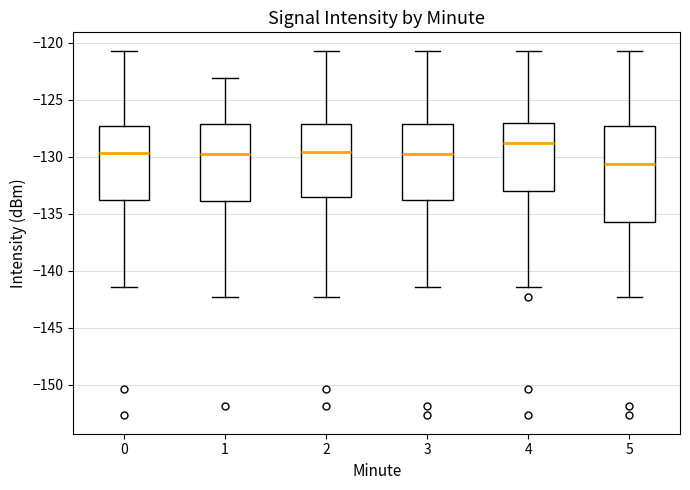

Reading left to right, transcribe this box plot: for each box, give where its median line is, the range the box spans, and where its two whiskers end, as read against the y-axis. The values are not printed on the chart, so give them approximately, as read against the axis.

0: median -129.5, box -134.0 to -127.5, whiskers -141.5 to -120.5
1: median -130.0, box -134.0 to -127.0, whiskers -142.5 to -123.0
2: median -129.5, box -133.5 to -127.0, whiskers -142.5 to -120.5
3: median -130.0, box -134.0 to -127.0, whiskers -141.5 to -120.5
4: median -129.0, box -133.0 to -127.0, whiskers -141.5 to -120.5
5: median -130.5, box -135.5 to -127.5, whiskers -142.5 to -120.5